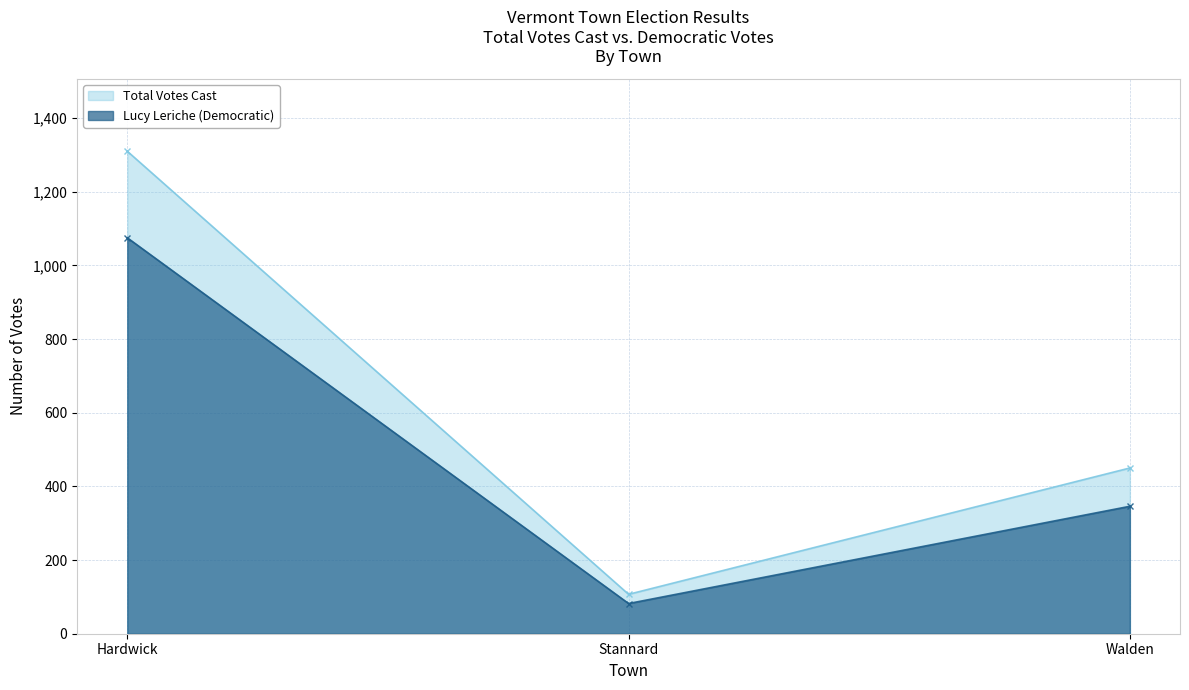

Is it true that Total Votes Cast equals 107 at Stannard?

True